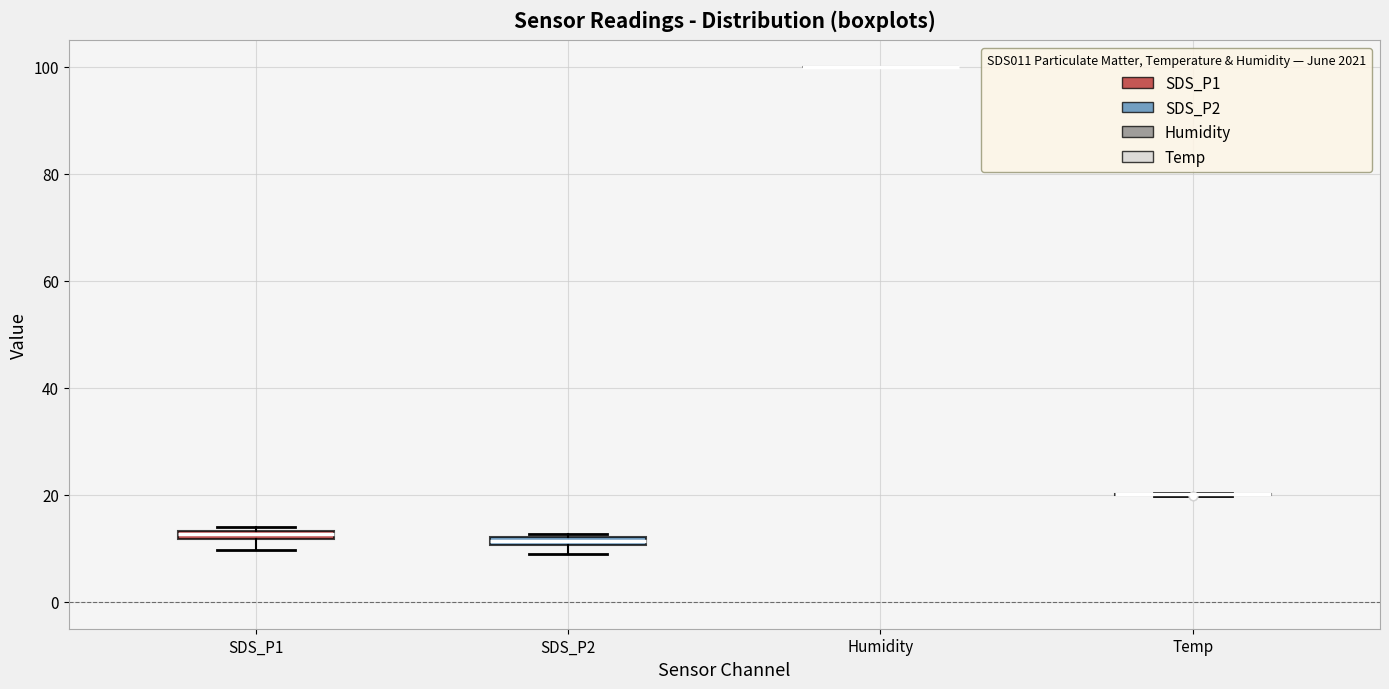

Where is the lower edge of the box for SDS_P2 on the y-axis? The values are not printed on the chart, so give them approximately, as read against the axis.

10